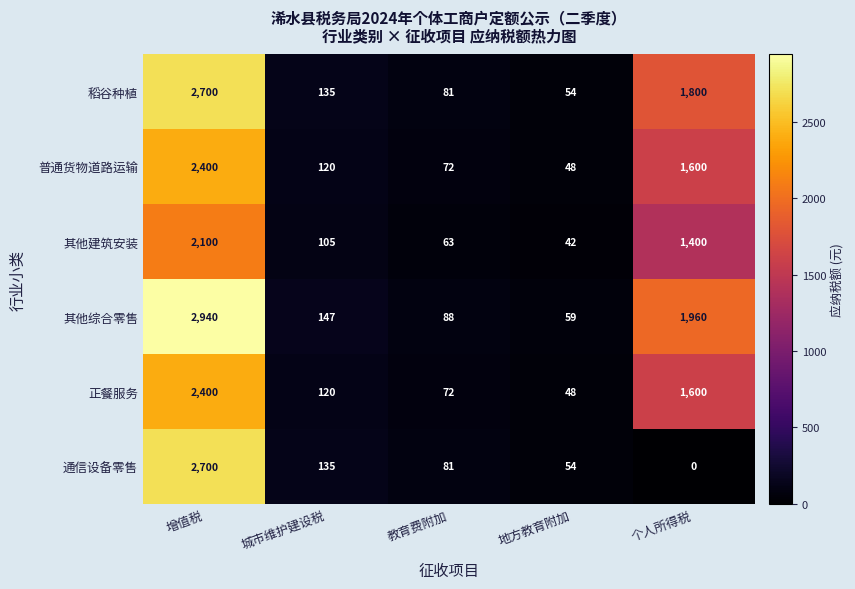

True or false: 其他综合零售 has a value of 88 at 教育费附加.

True